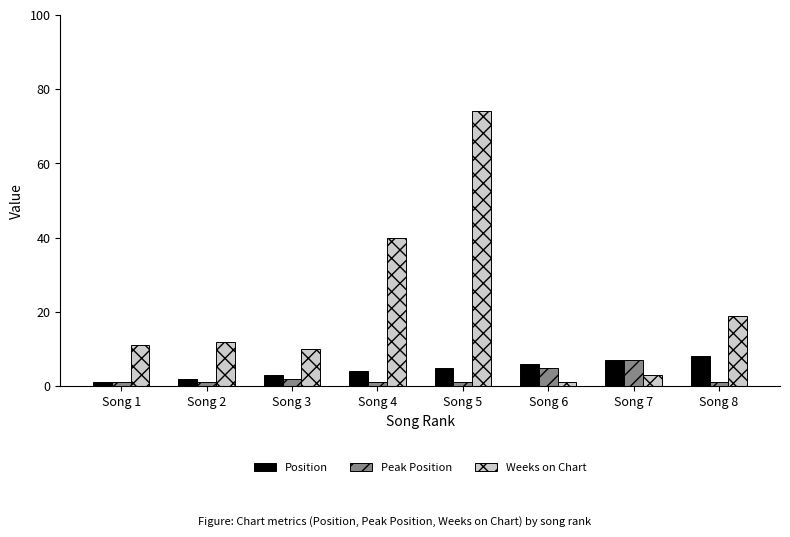

How many values in the Position series are below 5?

4